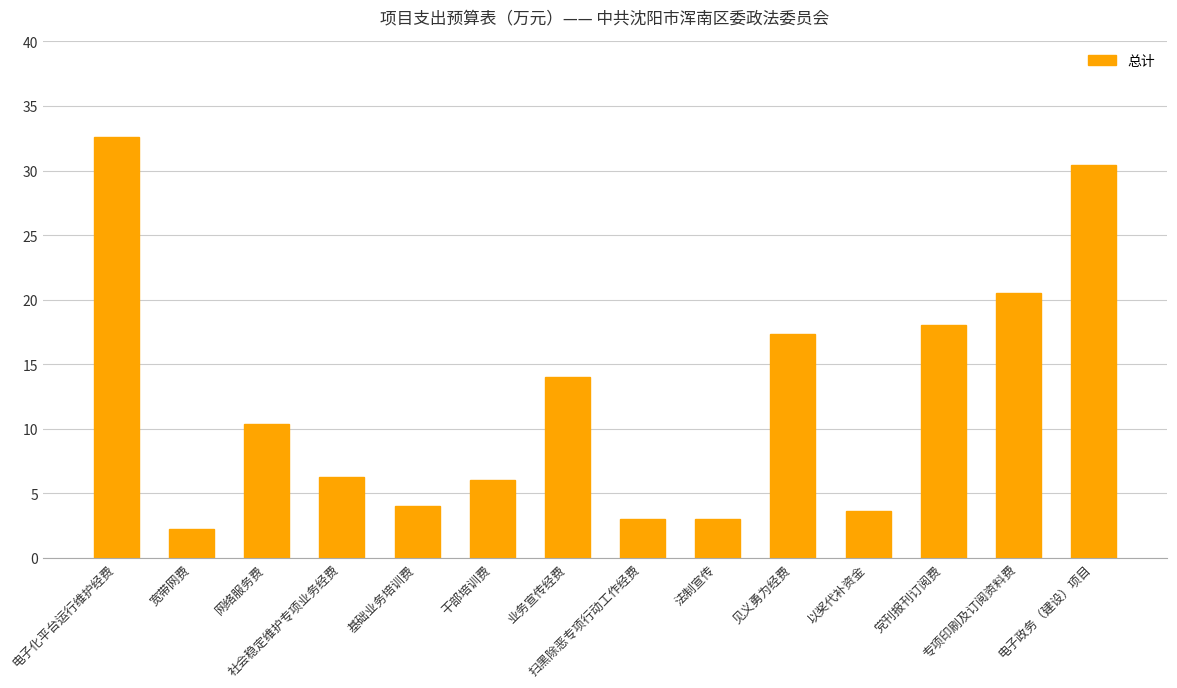

Reading left to right, list all the values displayed in this chart.

电子化平台运行维护经费=32.6	宽带网费=2.2	网络服务费=10.4	社会稳定维护专项业务经费=6.3	基础业务培训费=4.0	干部培训费=6.0	业务宣传经费=14.0	扫黑除恶专项行动工作经费=3.0	法制宣传=3.0	见义勇为经费=17.4	以奖代补资金=3.6	党刊报刊订阅费=18.0	专项印刷及订阅资料费=20.5	电子政务（建设）项目=30.4